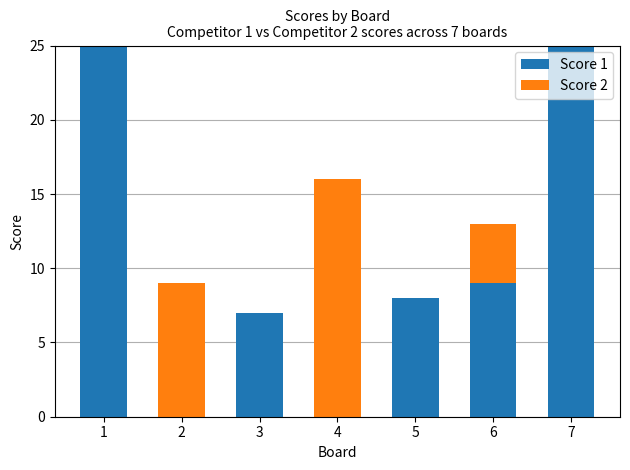

Is it true that Score 1 equals 34 at 1?

False